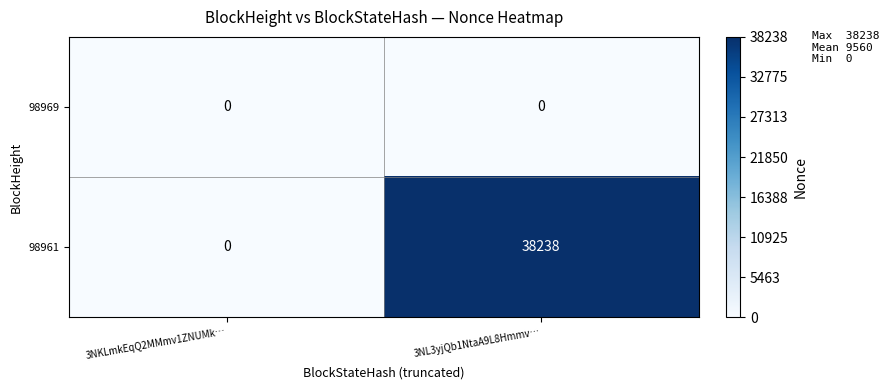

What is the spread (max minus min) of values at 3NL3yjQb1NtaA9L8Hmmv…?

38238